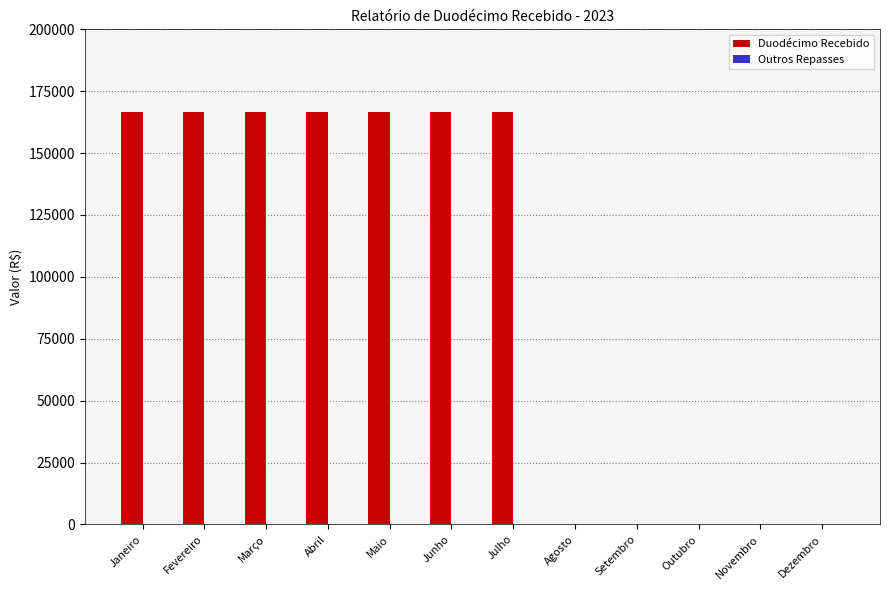

Are the bars horizontal?

No